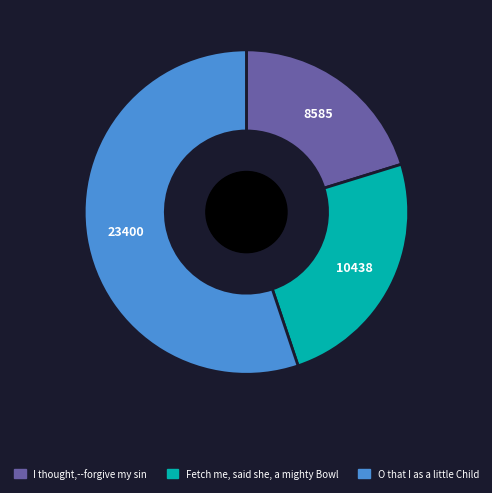

Rank the categories by value from lowest to highest.

I thought,--forgive my sin, Fetch me, said she, a mighty Bowl, O that I as a little Child